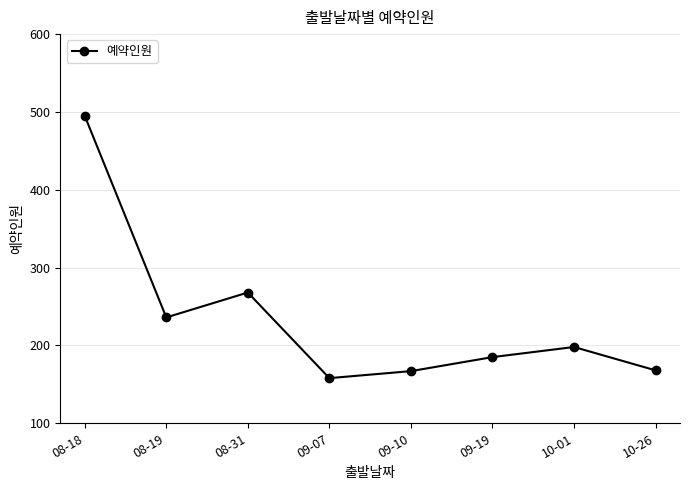

What is the label of the 8th point from the right?

08-18